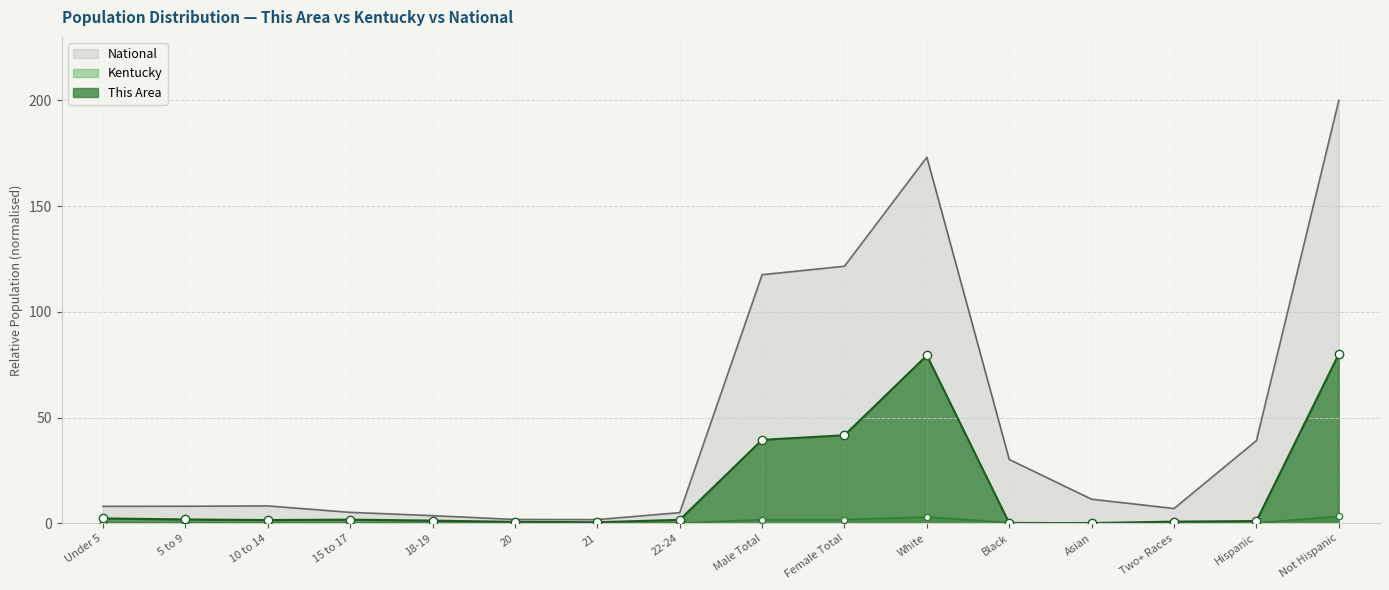

At how many categories does at least one series exceed 4?

13